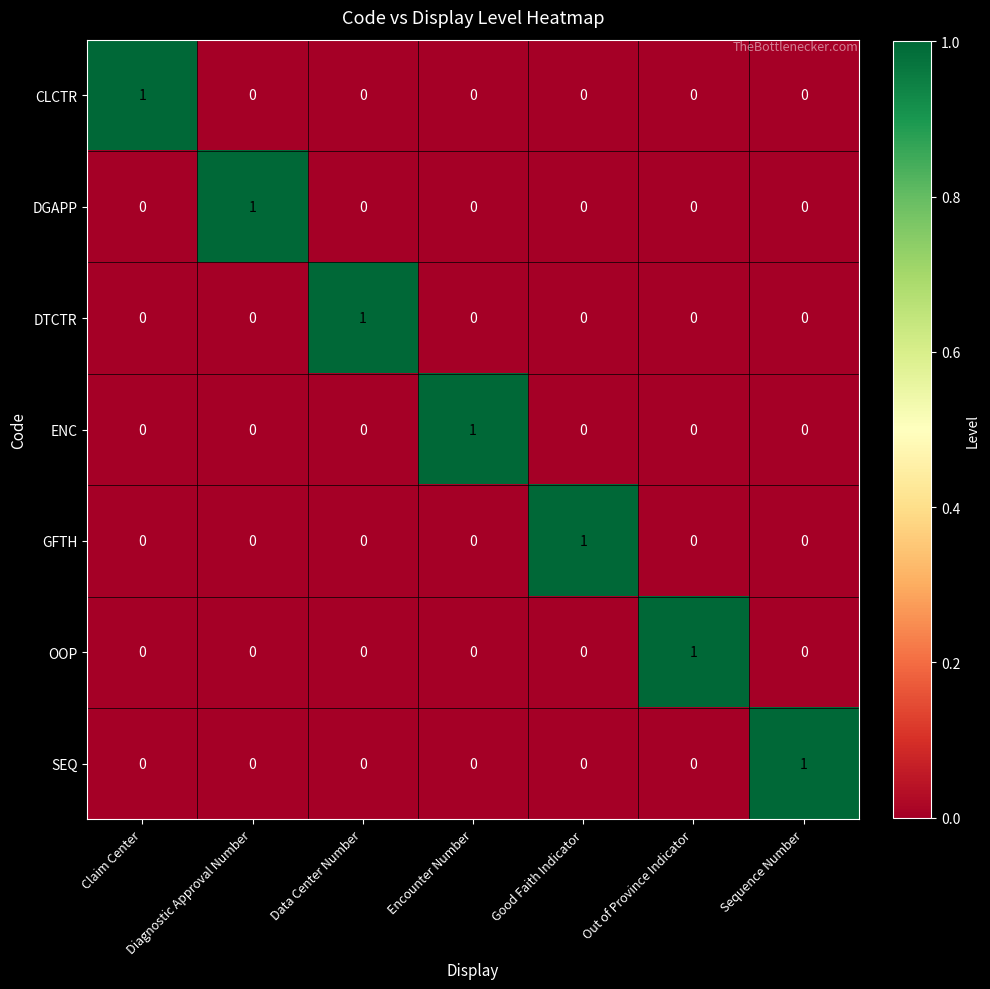

At how many categories does at least one series exceed 0?

7